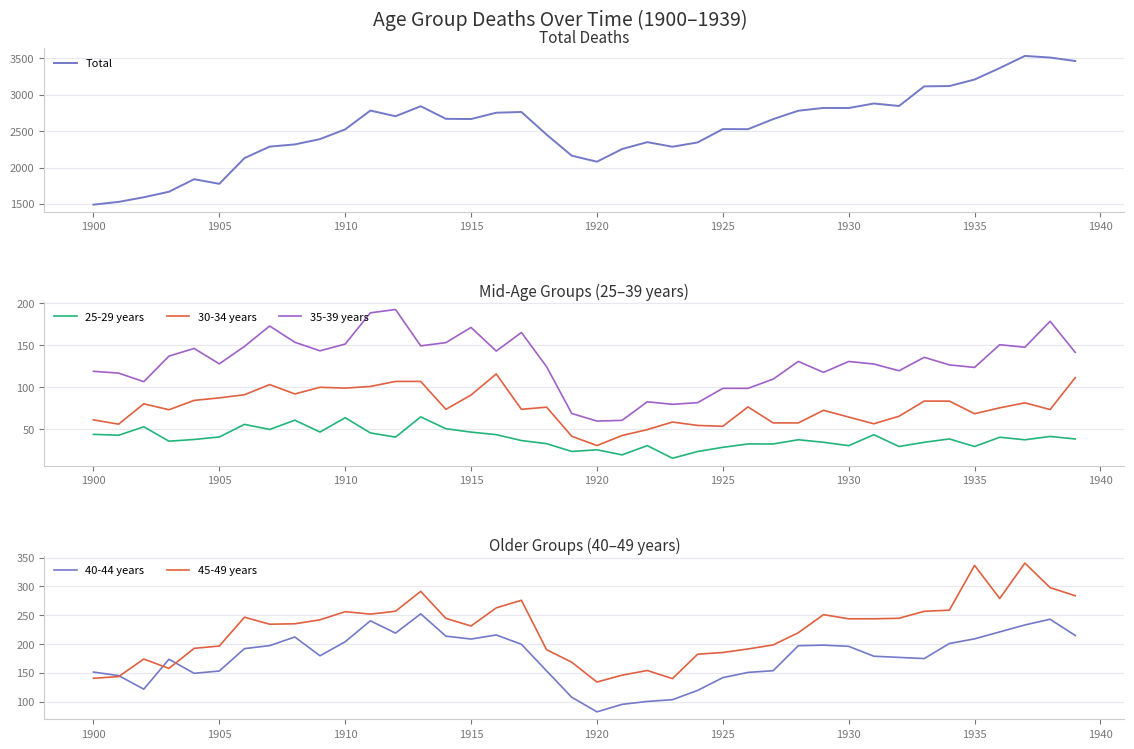

The 25-29 years series shows 44.4 at 1910. True or false?

False